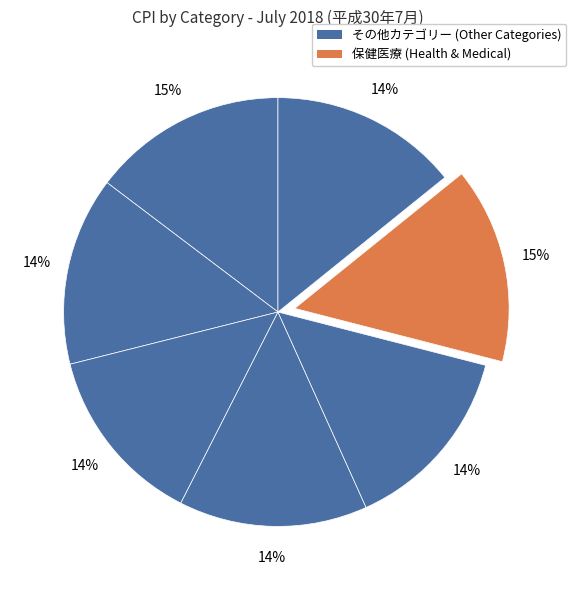

How many segments does this pie chart have?

7